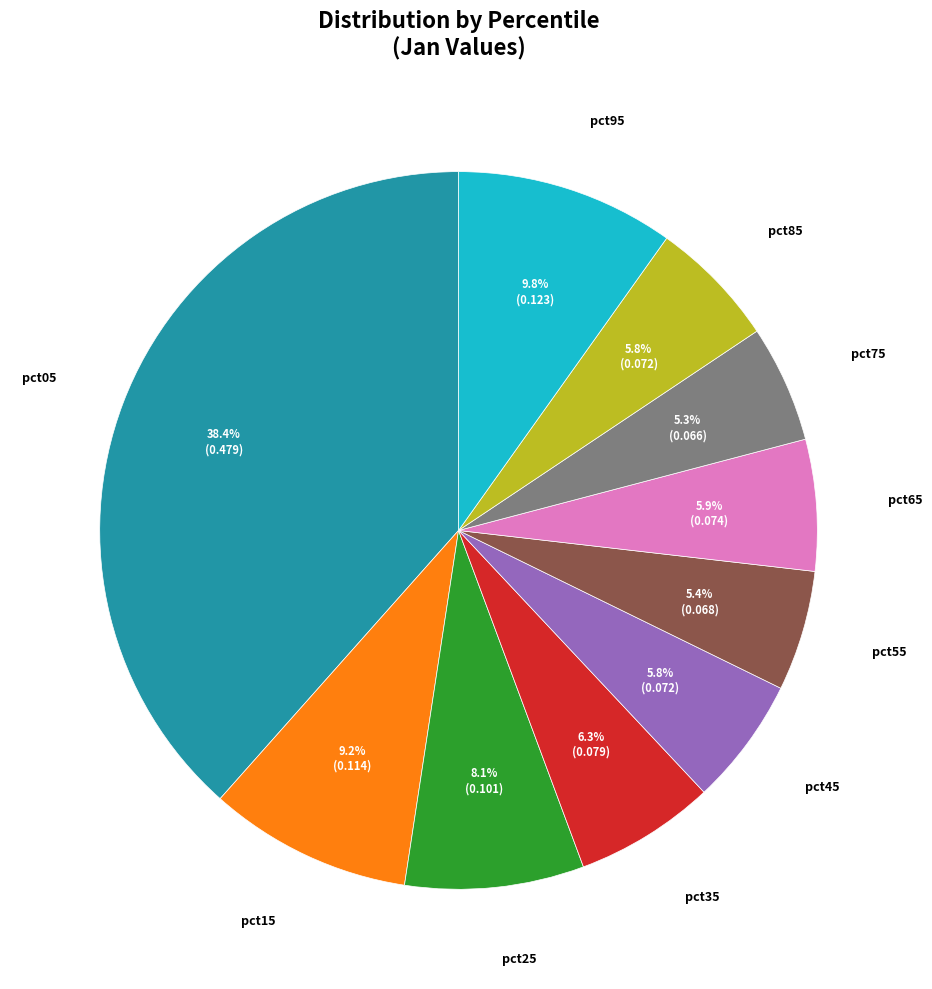

Is there any slice that represents more than half of the pie?

No